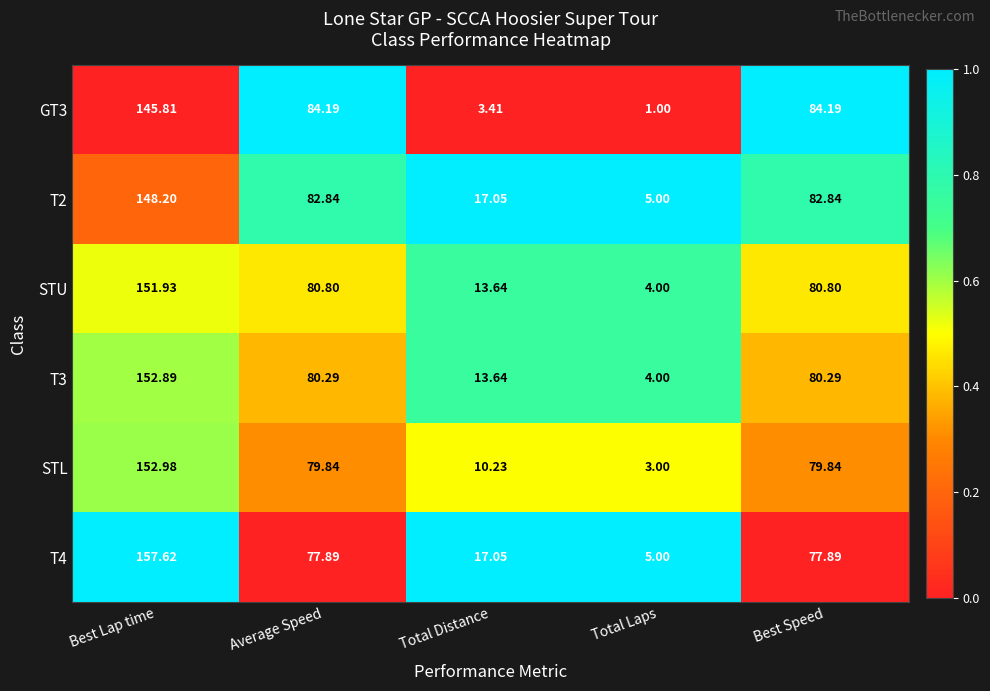

At Best Speed, list the series in order from largest to smallest.

GT3, T2, STU, T3, STL, T4